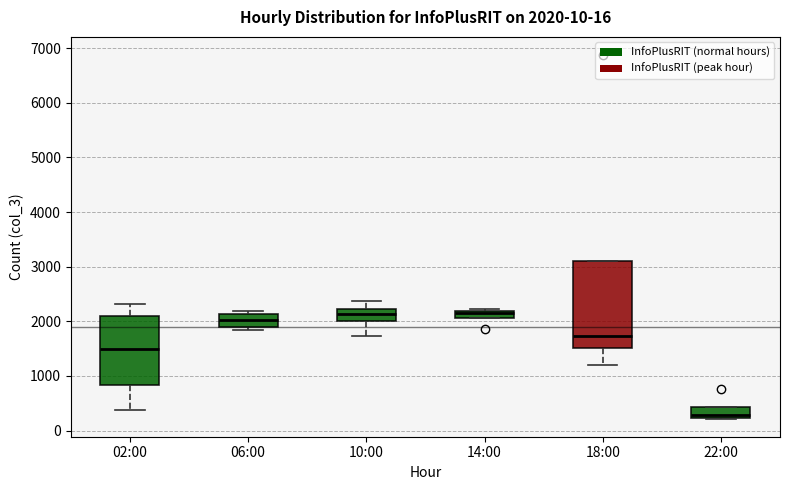

Which box is the tallest, from its lower edge to its upper edge?

18:00